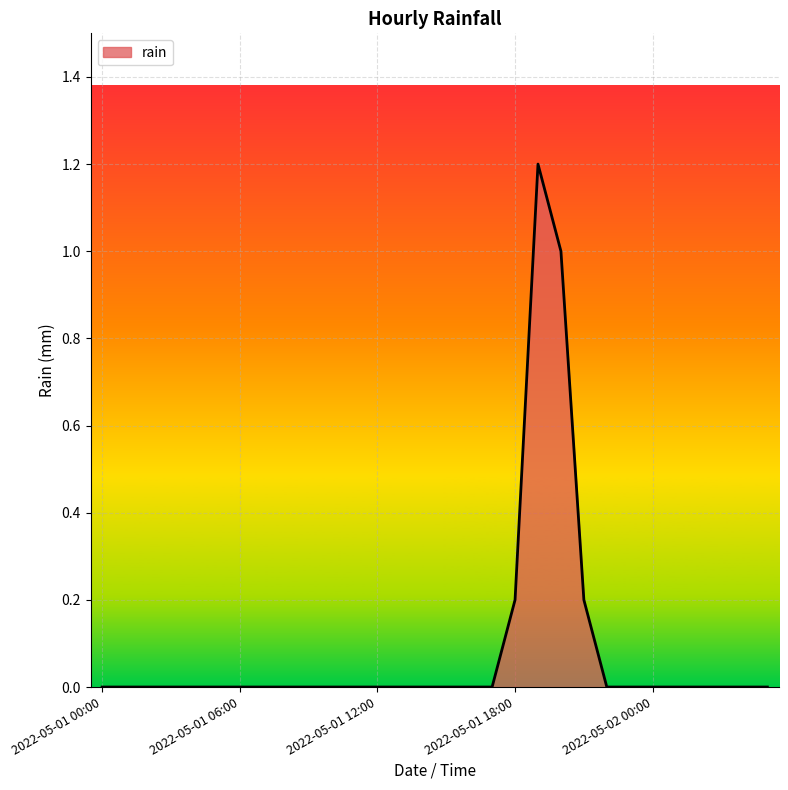

What is the difference between the maximum and minimum values?

1.2